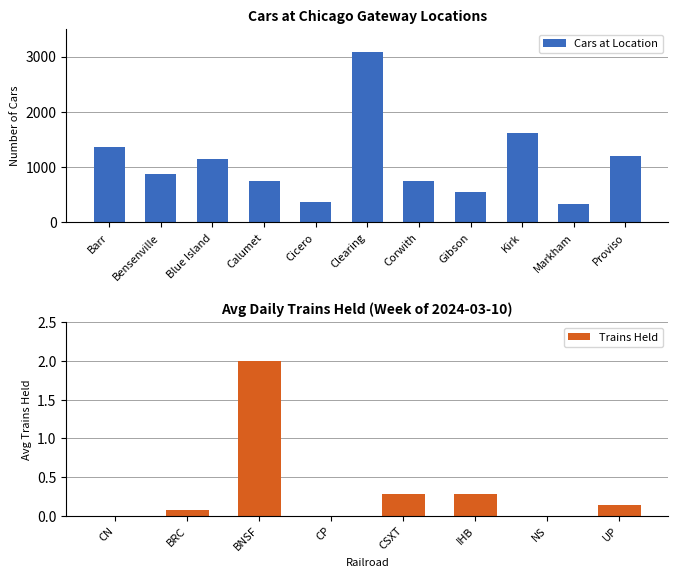

What is the highest value of the Cars at Location series?

3089